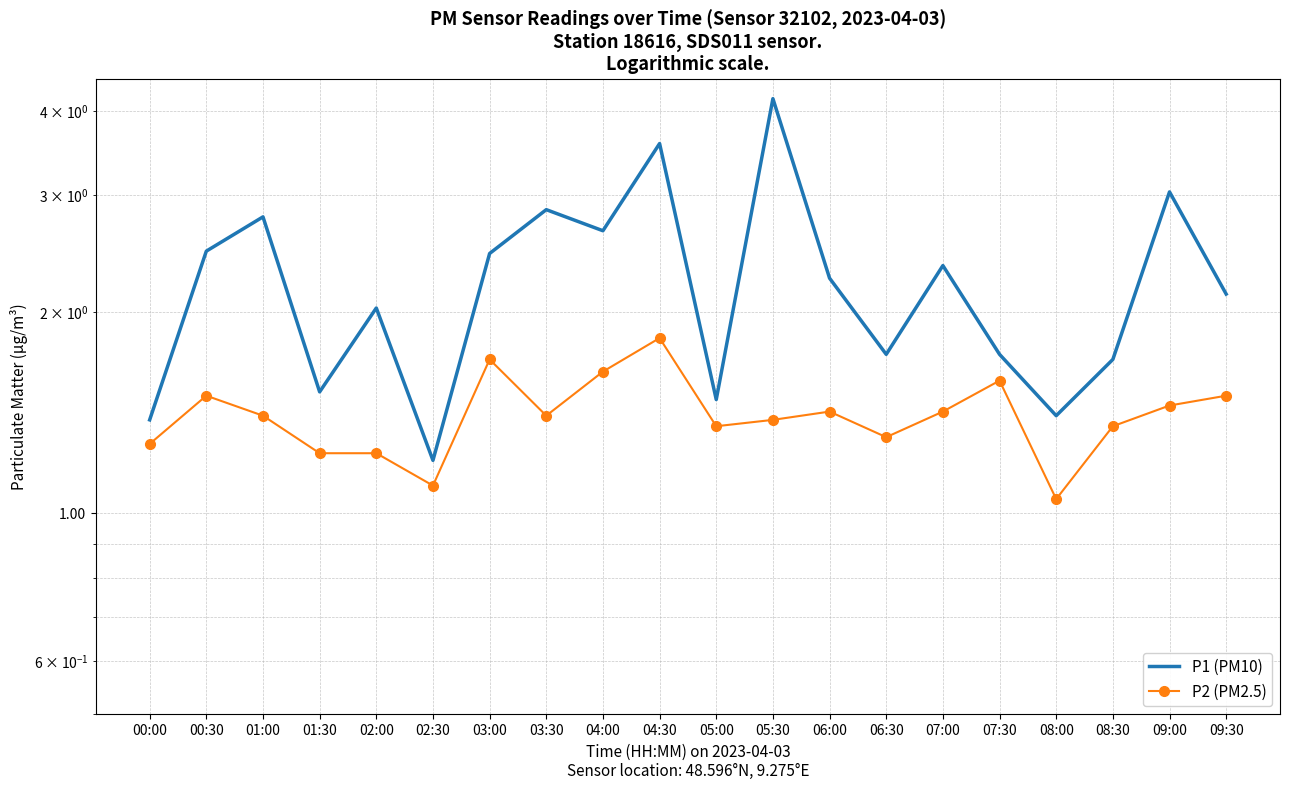

Reading left to right, what are all the values shown in this chart?

P1 (PM10): 1.4	2.5	2.8	1.5	2.0	1.2	2.5	2.9	2.6	3.6	1.5	4.2	2.2	1.7	2.4	1.7	1.4	1.7	3.0	2.1
P2 (PM2.5): 1.3	1.5	1.4	1.2	1.2	1.1	1.7	1.4	1.6	1.8	1.4	1.4	1.4	1.3	1.4	1.6	1.1	1.4	1.4	1.5